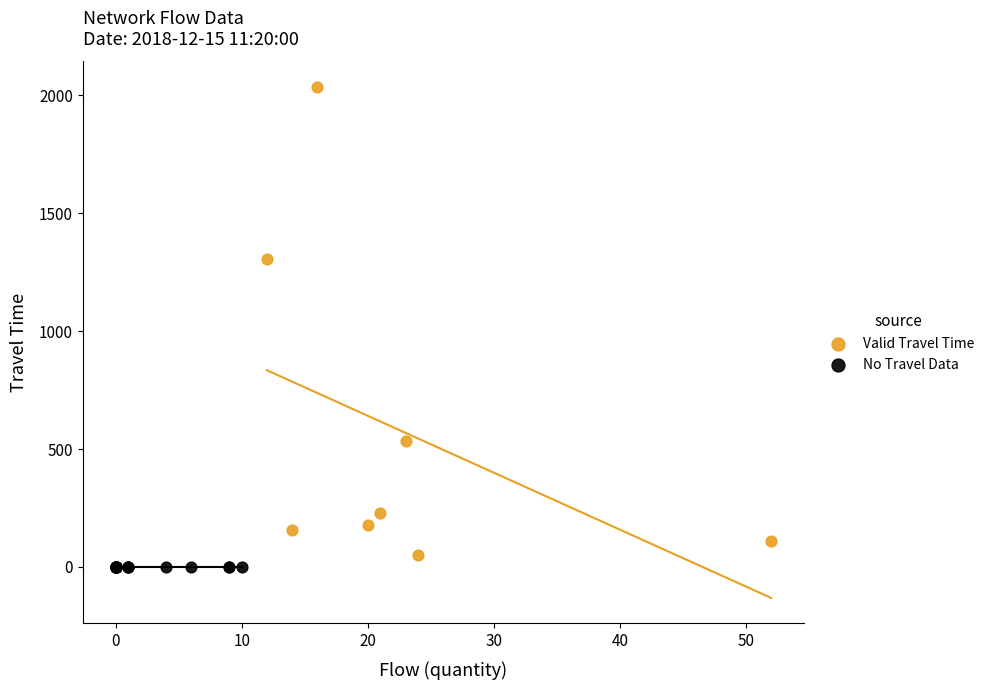

Which series contains the highest Y value?

Valid Travel Time